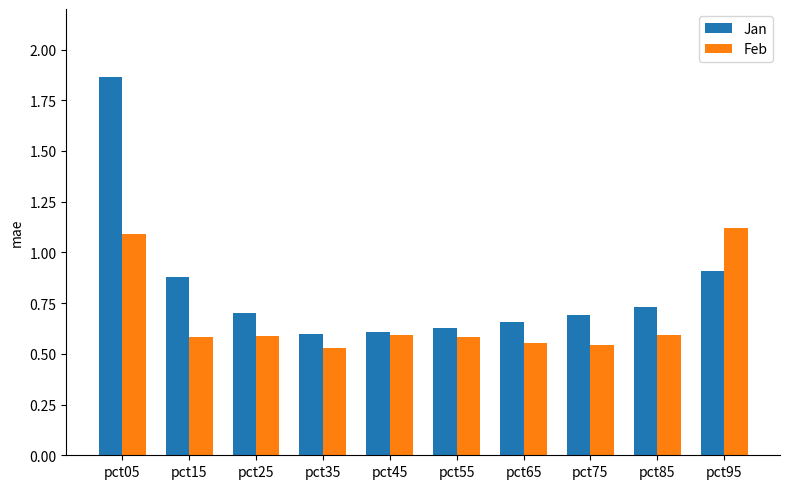

Which category has the highest value in the Jan series?

pct05